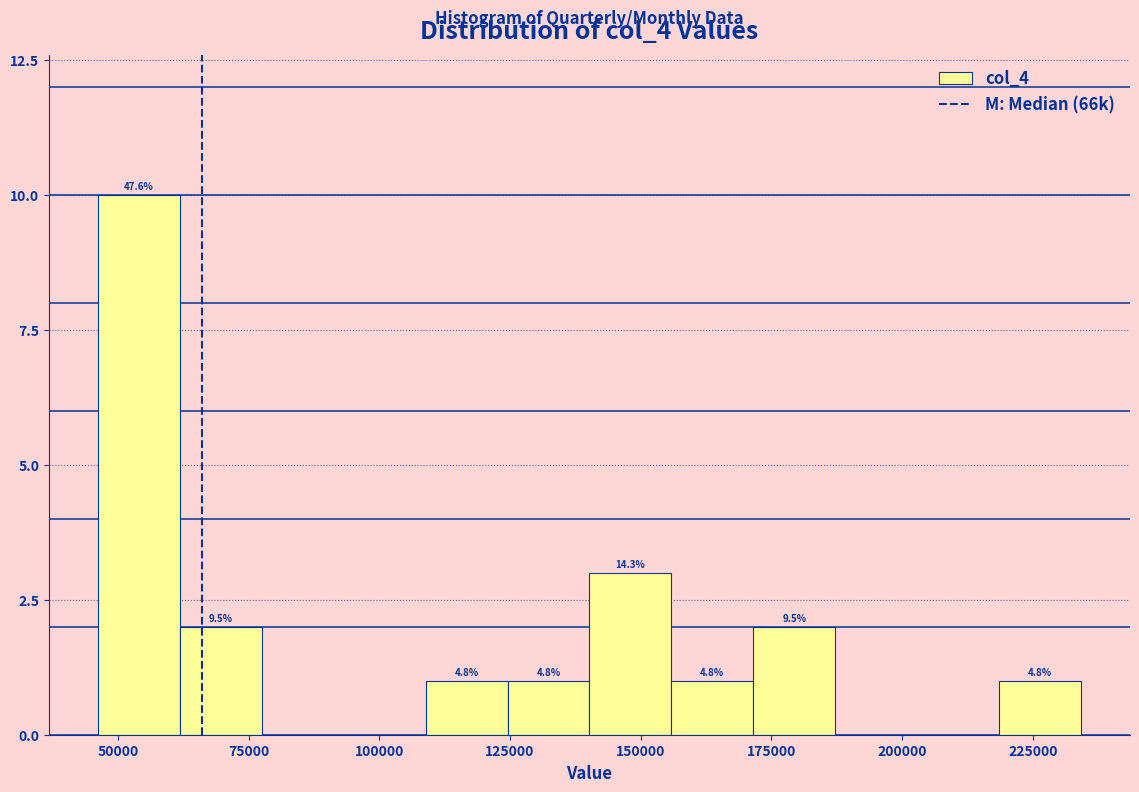

Around what value on the x-axis is the tallest bar? Give the approximate position of its centre, as read against the axis.

55000